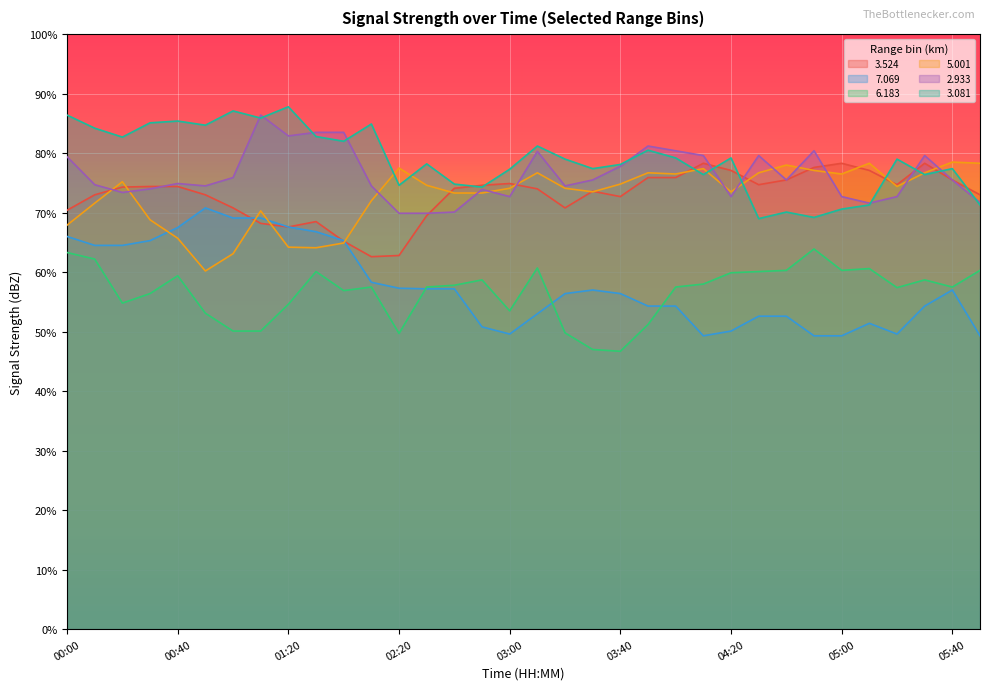

At which category does   6.183 reach its first local peak?

00:40